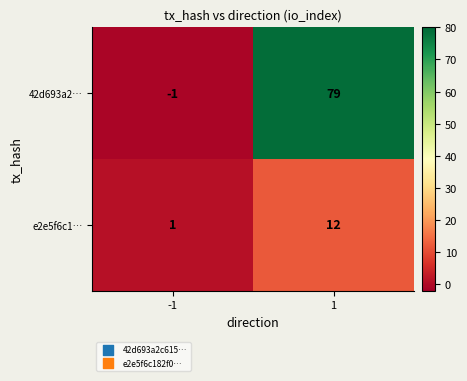

Reading left to right, extract all data points from this chart.

42d693a2…: -1	79
e2e5f6c1…: 1	12